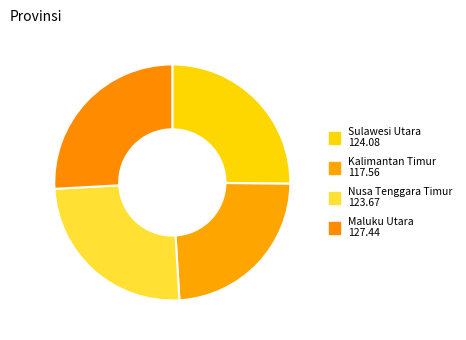

What portion of the pie excludes Nusa Tenggara Timur?

74.9%